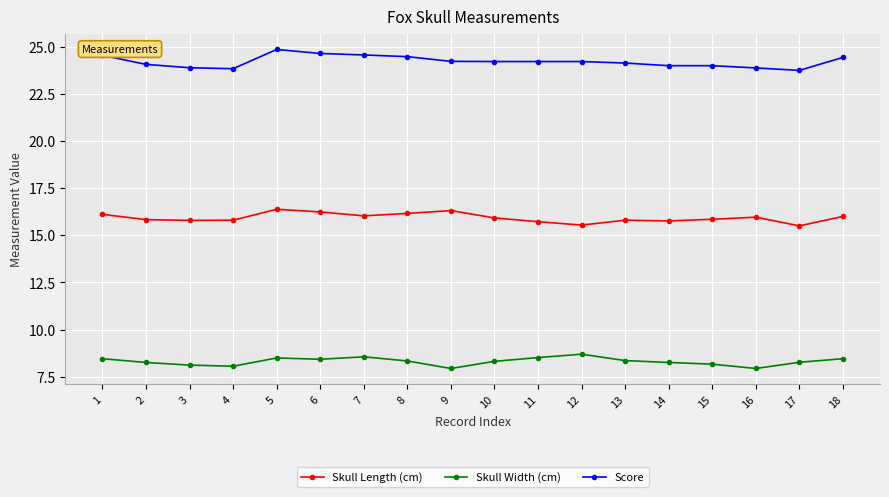

At which label does Score reach its peak?

5